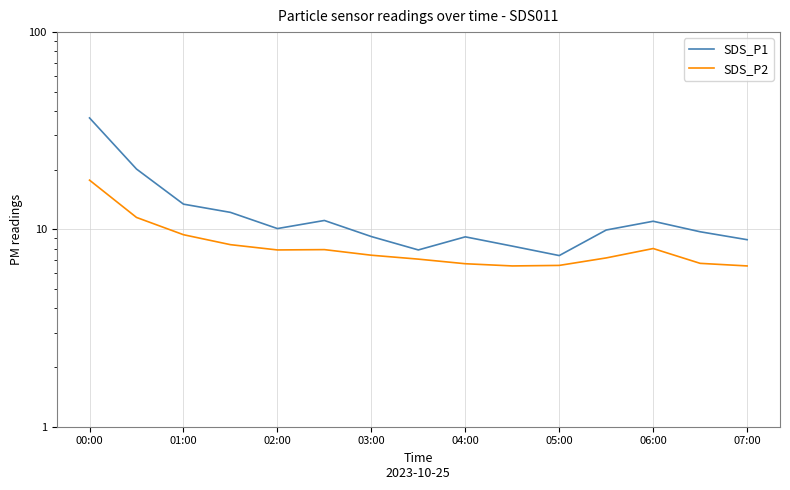

Count the number of categories in the chart.

15